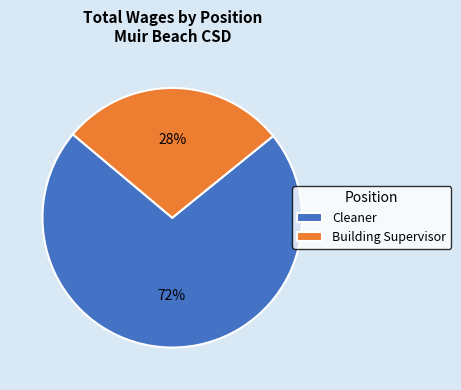

Is the sum of Cleaner and Building Supervisor greater than half?

Yes